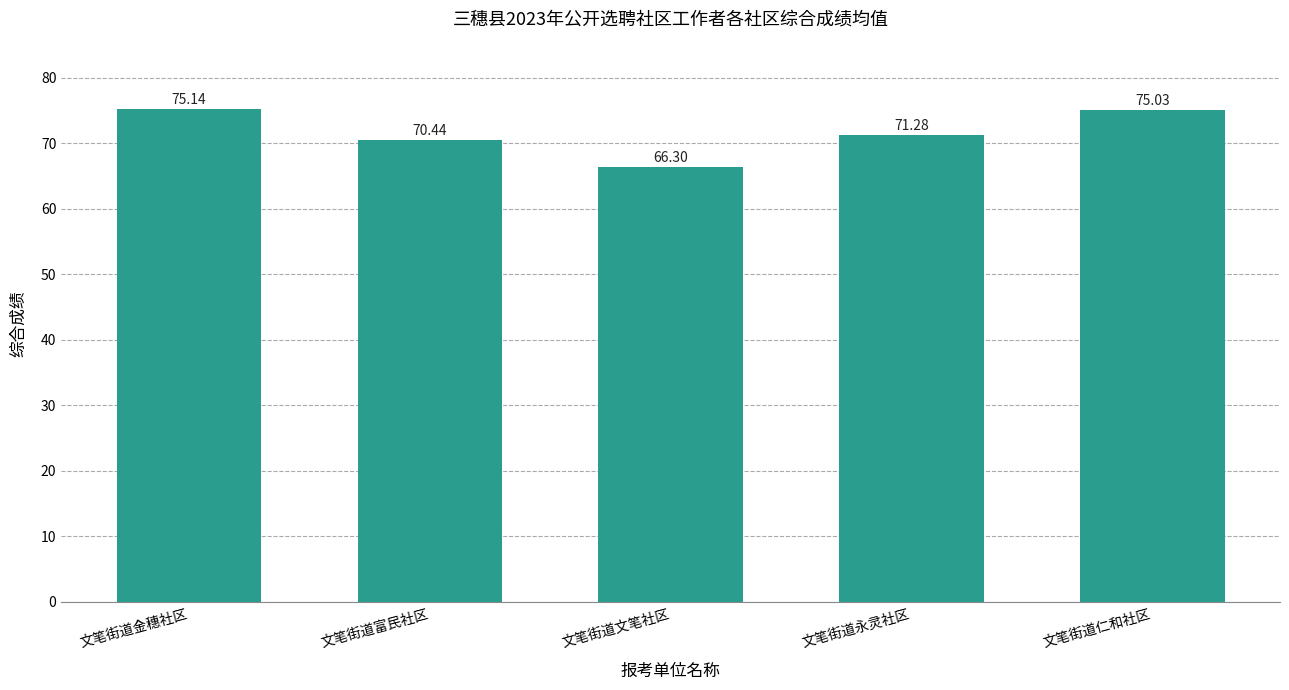

Reading right to left, what are all the values shown in this chart?

75.0	71.3	66.3	70.4	75.1